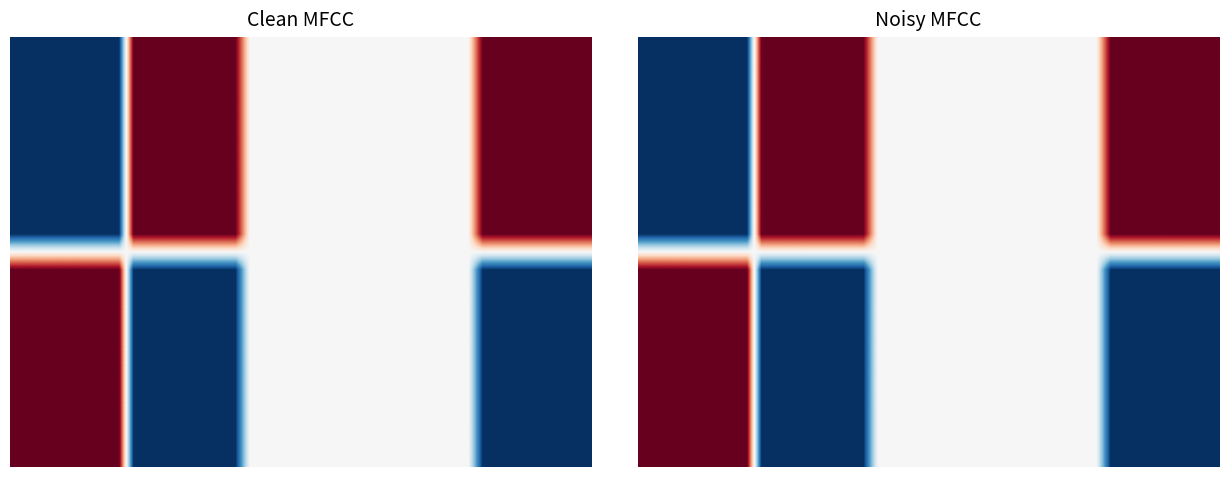

What is the difference between the highest and lowest values at 1?

1.0